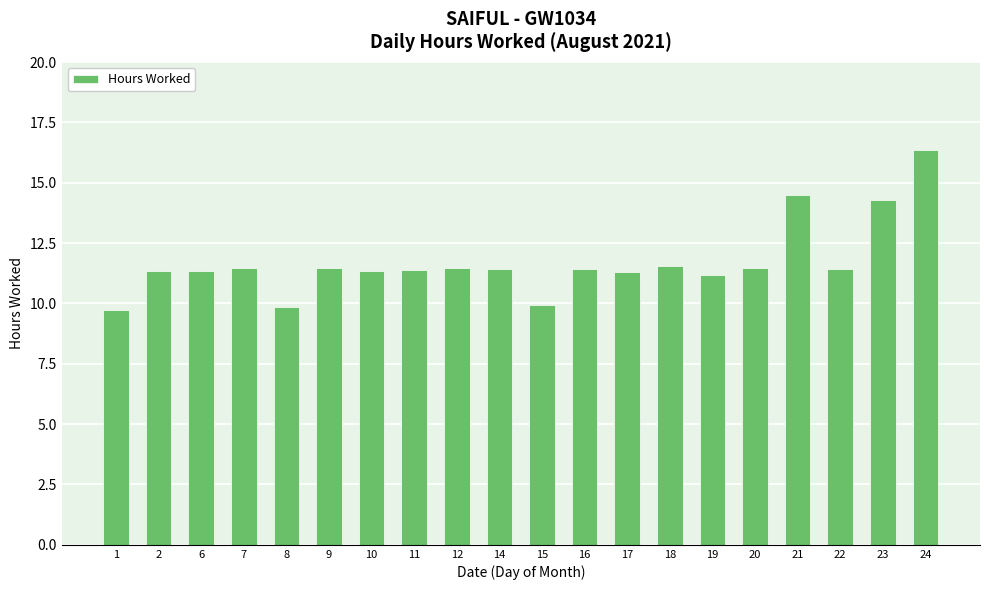

Where does the data first go above 11?

2